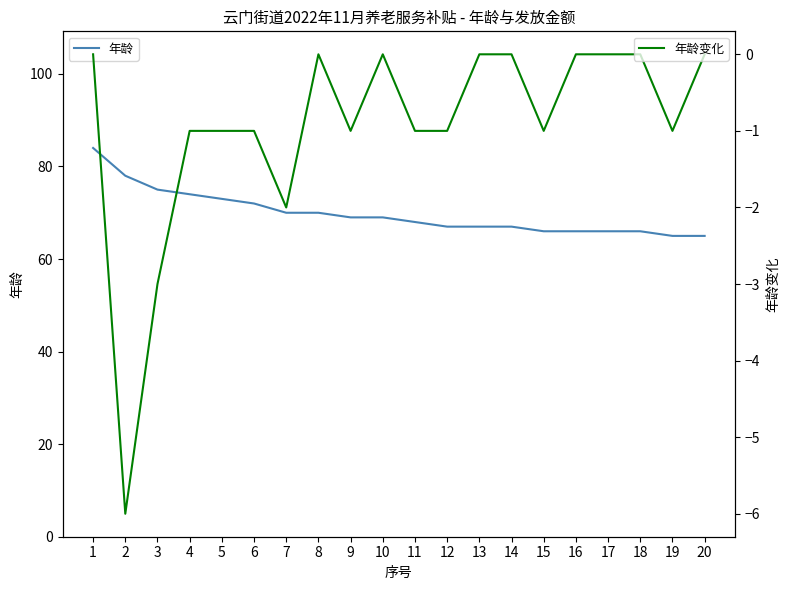

The value of 年龄 at 11 is 36. True or false?

False